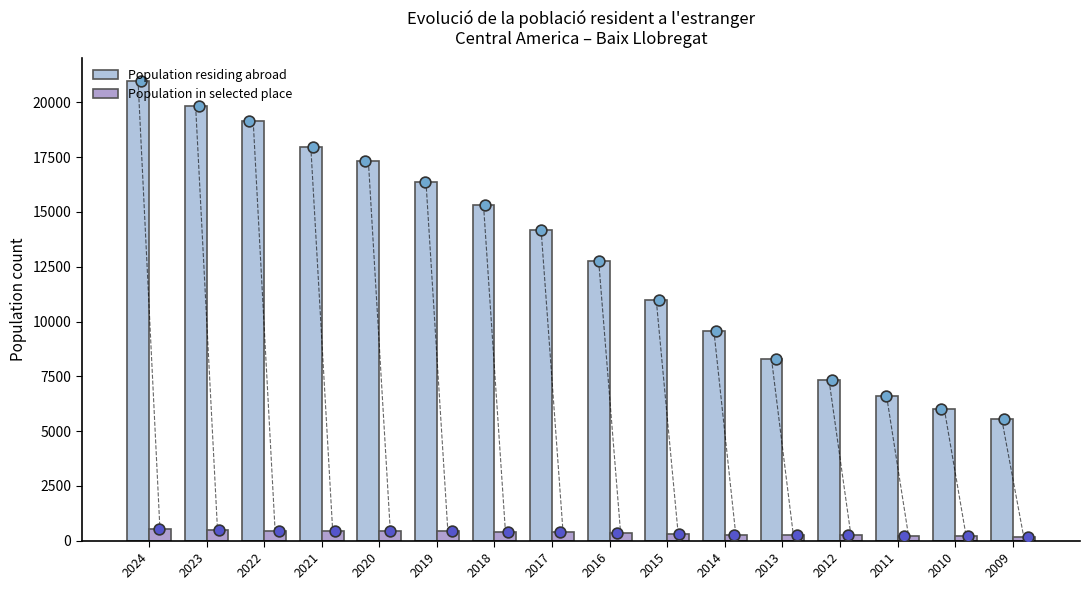

At how many categories does at least one series exceed 19753?

2